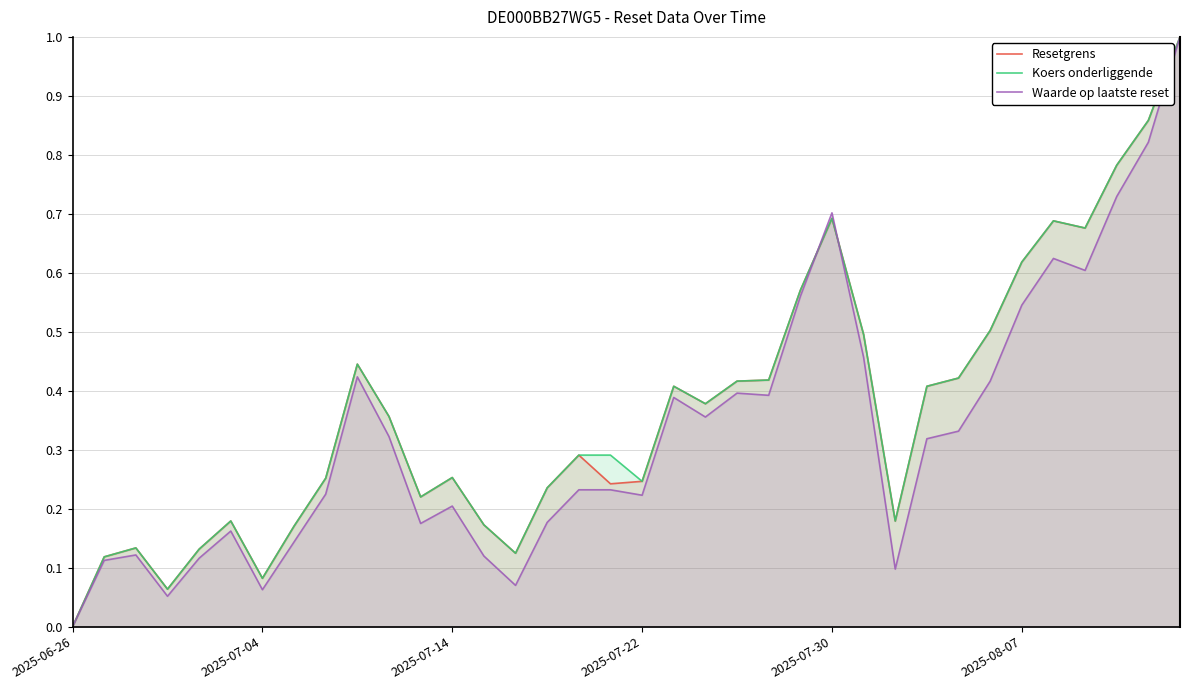

What is the spread (max minus min) of values at 15?

0.1